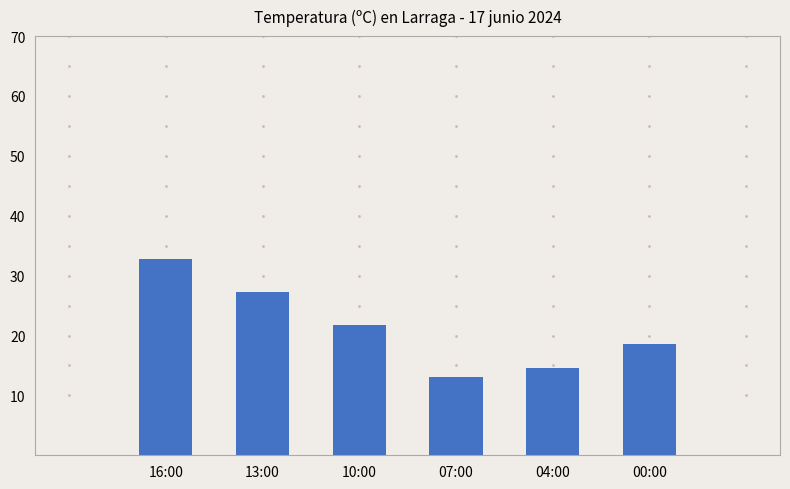

What is the label of the 4th bar from the left?

07:00